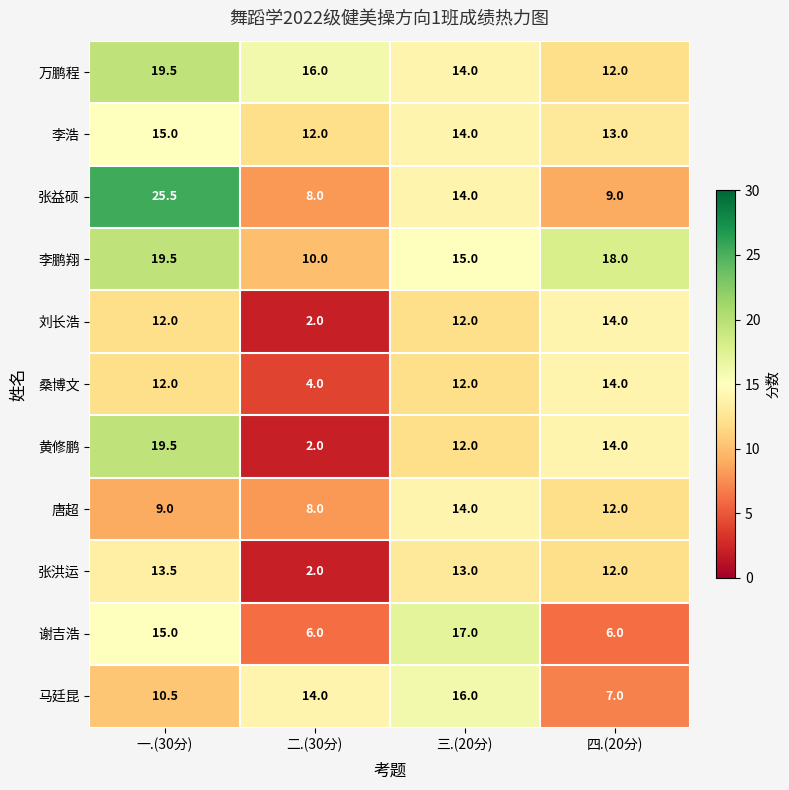

Where is 唐超 nearest to the value 11?

四.(20分)